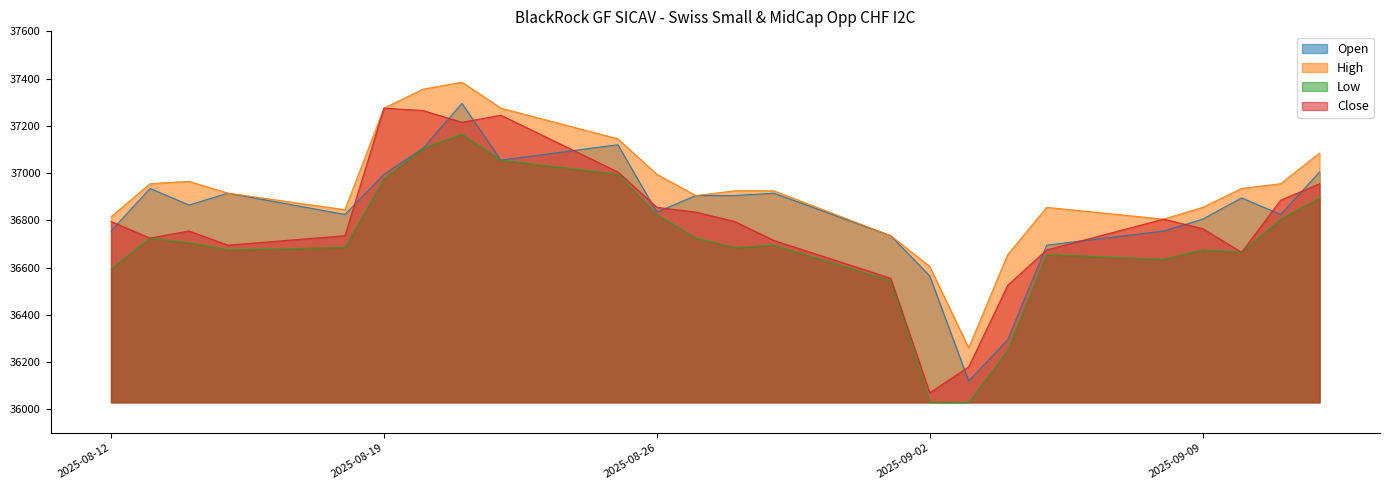

What are all the series names shown in the legend?

Open, High, Low, Close